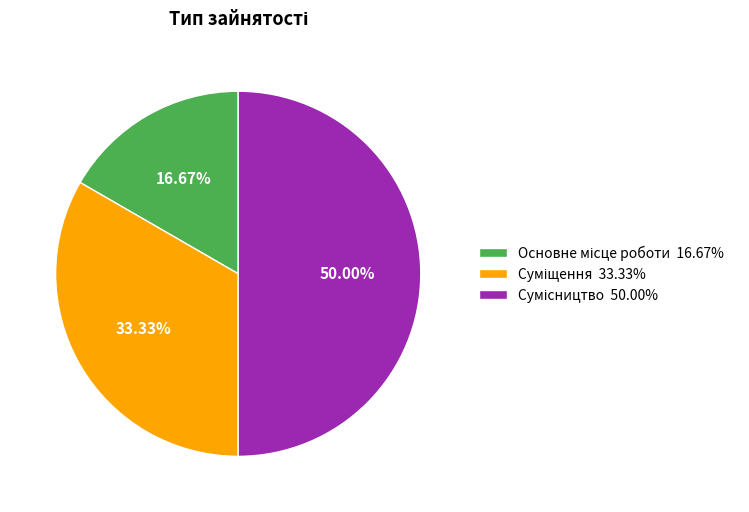

To the nearest percent, what percentage of the pie is Суміщення?

33%